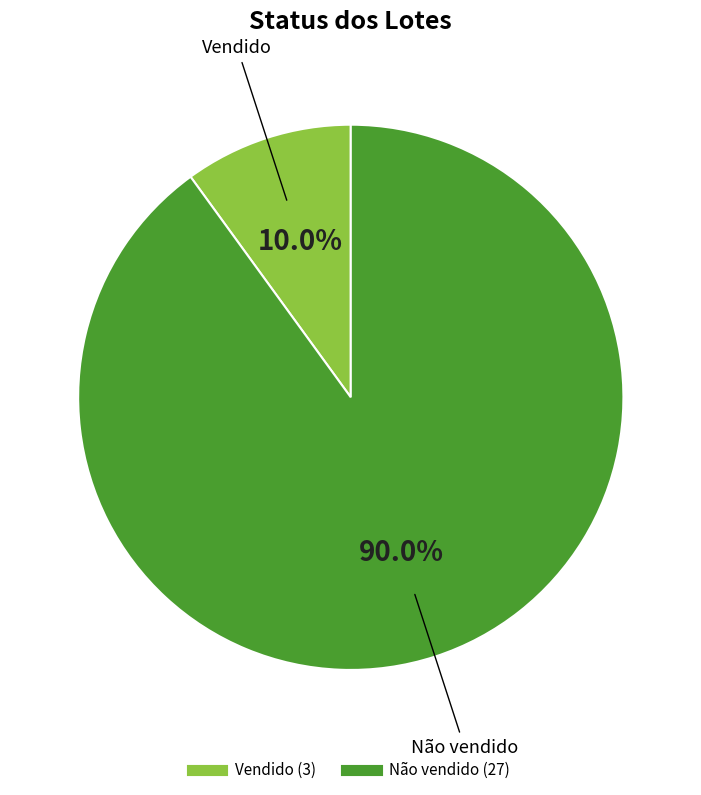

The Vendido slice represents 15% of the pie. True or false?

False